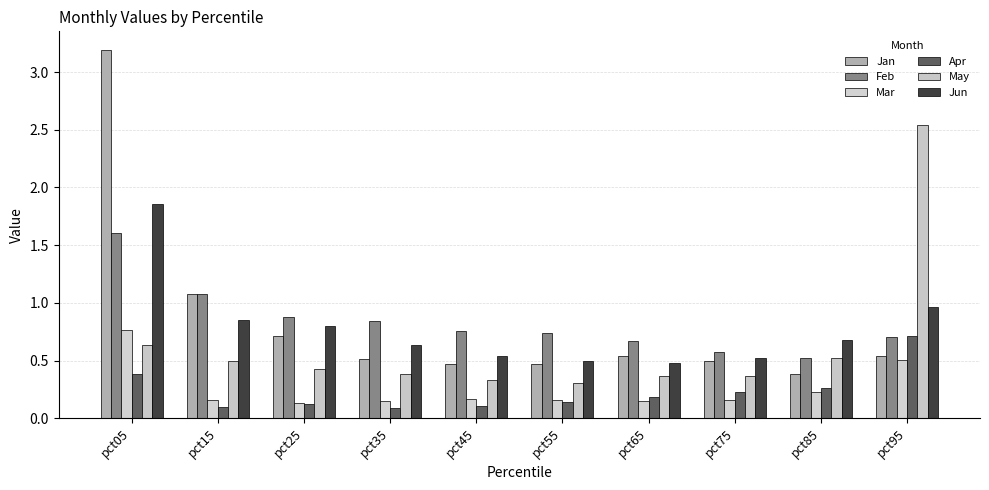

What is the difference between the second highest and minimum values in the Apr series?

0.3